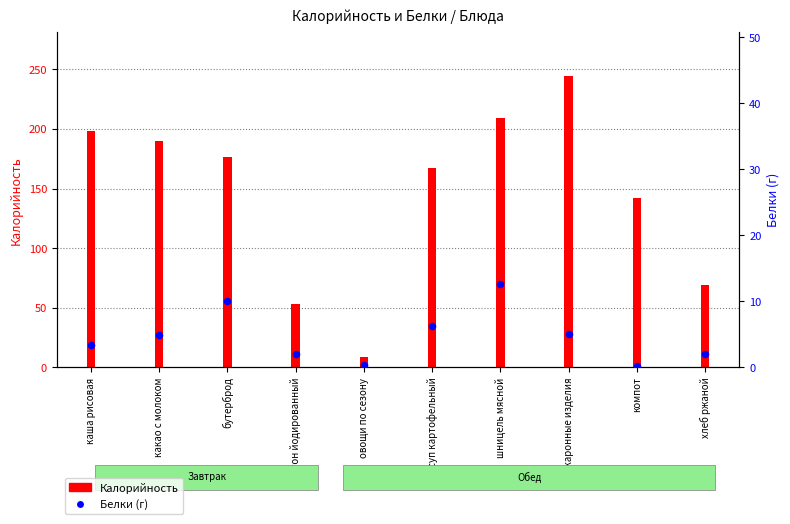

What is the change in value from каша рисовая to суп картофельный?

+2.8